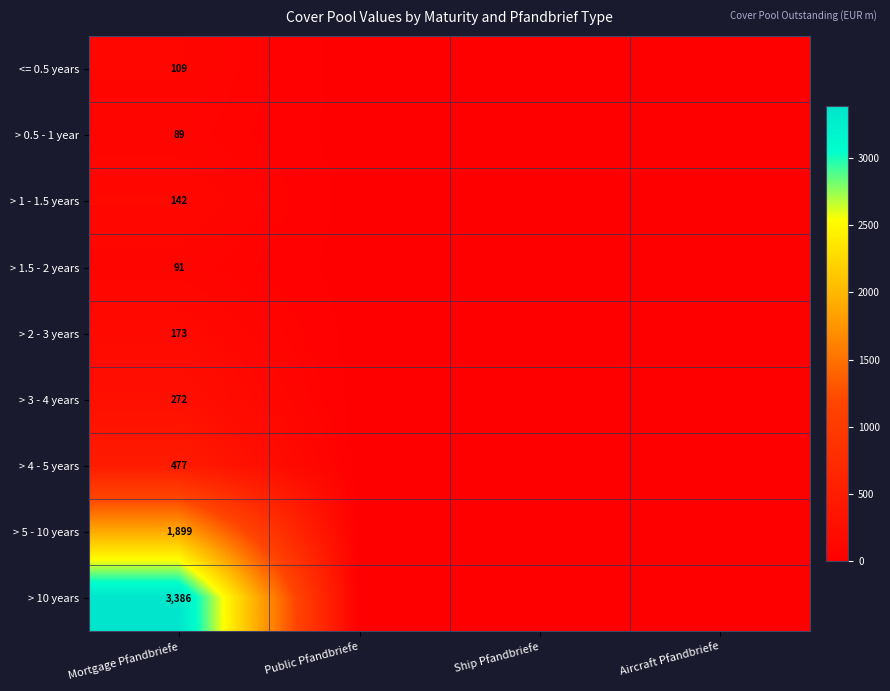

At which category is the sum across all series the highest?

Mortgage Pfandbriefe